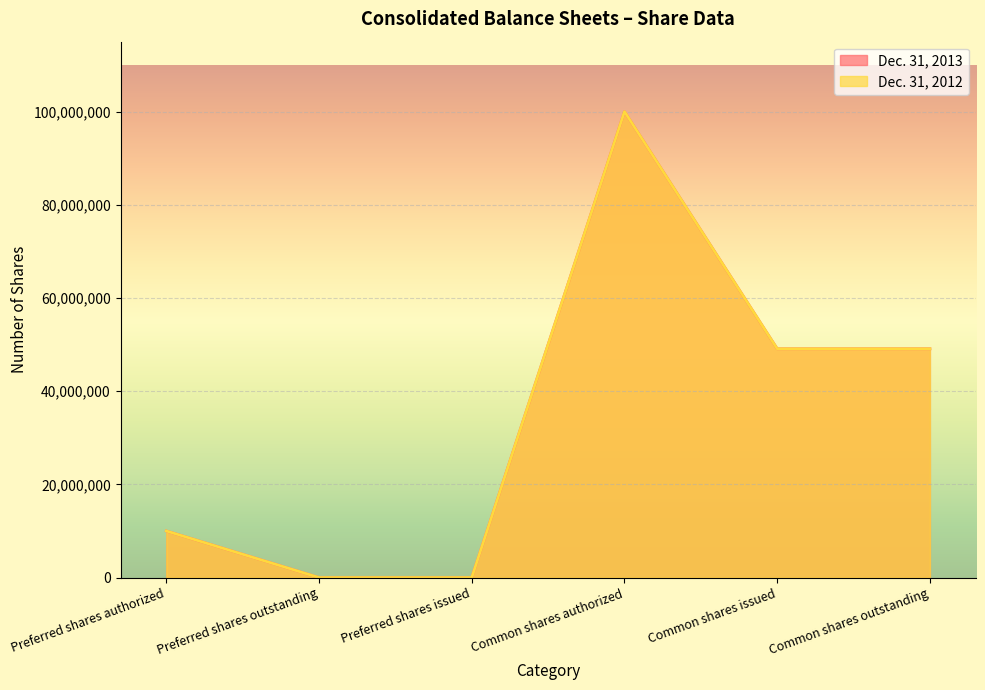

Between Preferred shares authorized and Preferred shares outstanding, which series saw the biggest shift?

Dec. 31, 2013